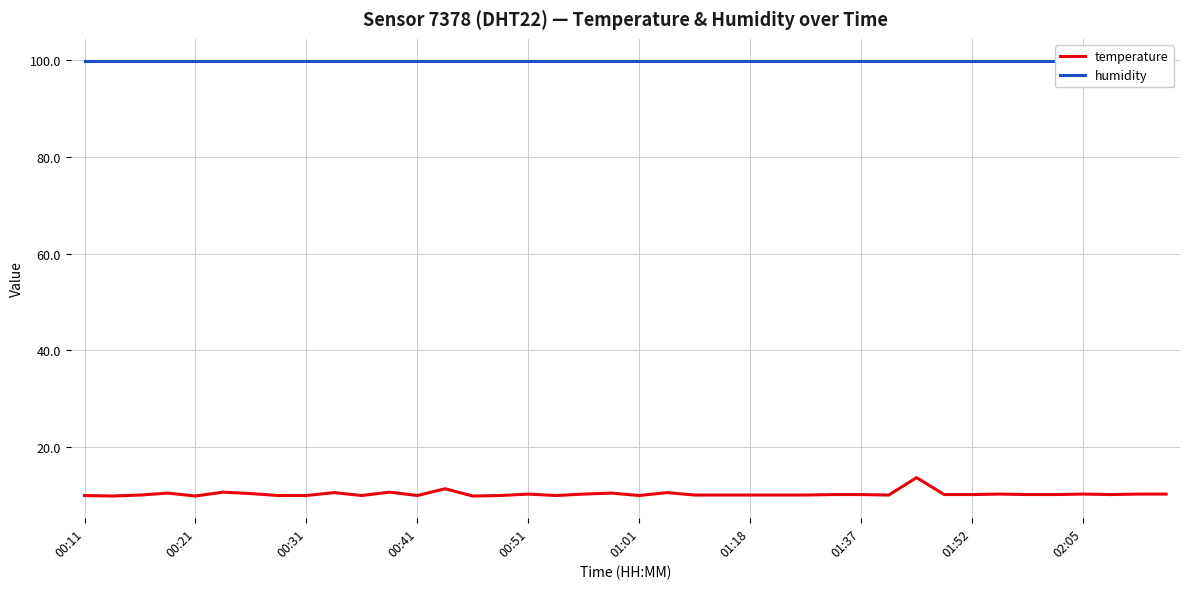

List the series in order of their overall mean, highest first.

humidity, temperature